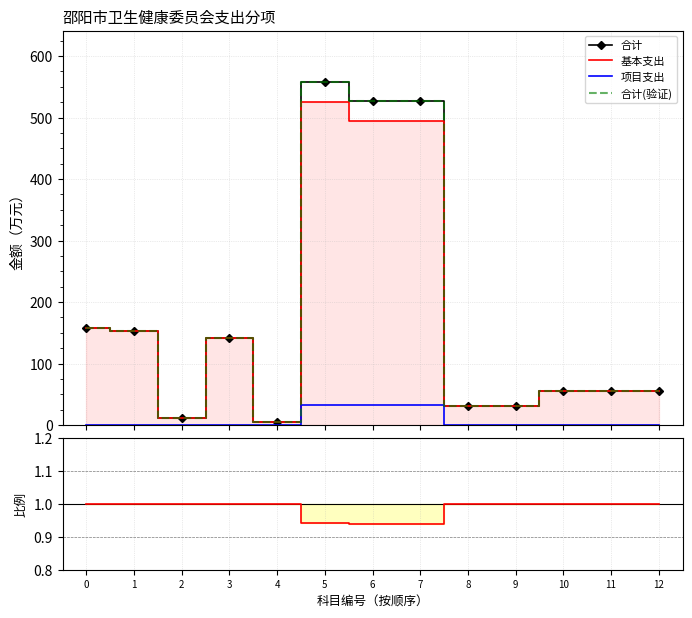

What is the spread (max minus min) of values at 10?

55.2